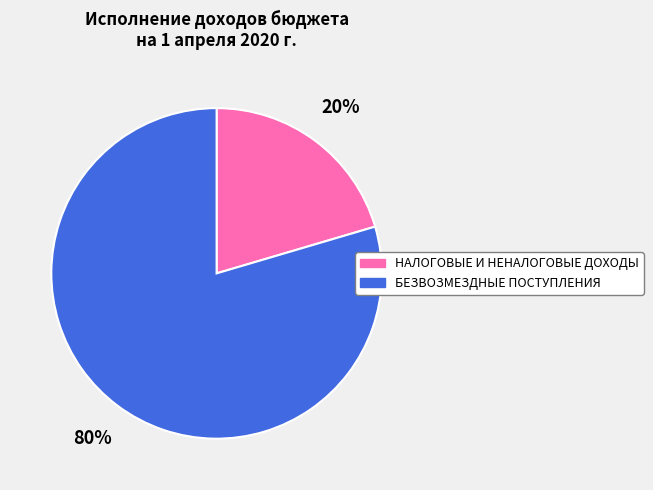

What is the smallest slice in the pie chart?

НАЛОГОВЫЕ И НЕНАЛОГОВЫЕ ДОХОДЫ